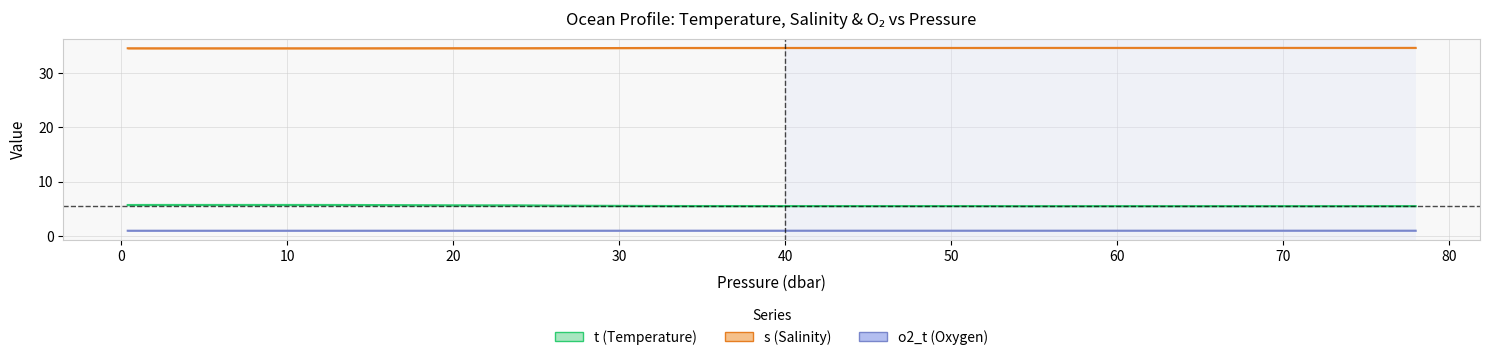

At which category does t reach its first local peak?

2.0